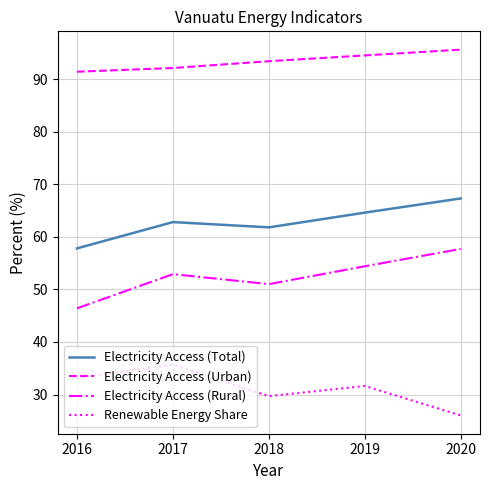

True or false: Renewable Energy Share and Electricity Access (Urban) intersect in this chart.

False